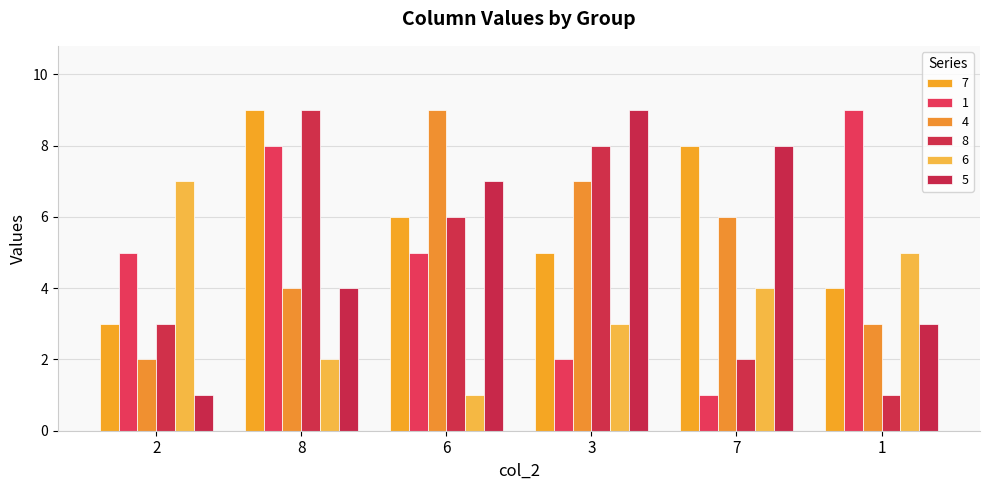

How many bars are there in each group?

6